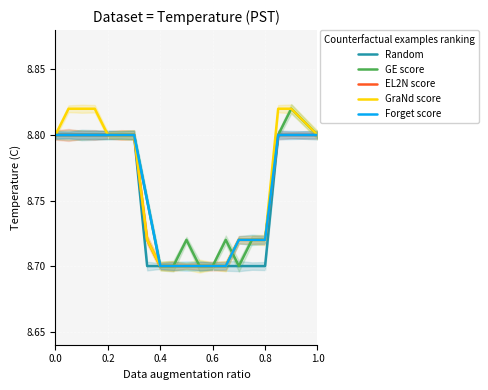

True or false: Forget score has a value of 4.8 at 0.2.

False